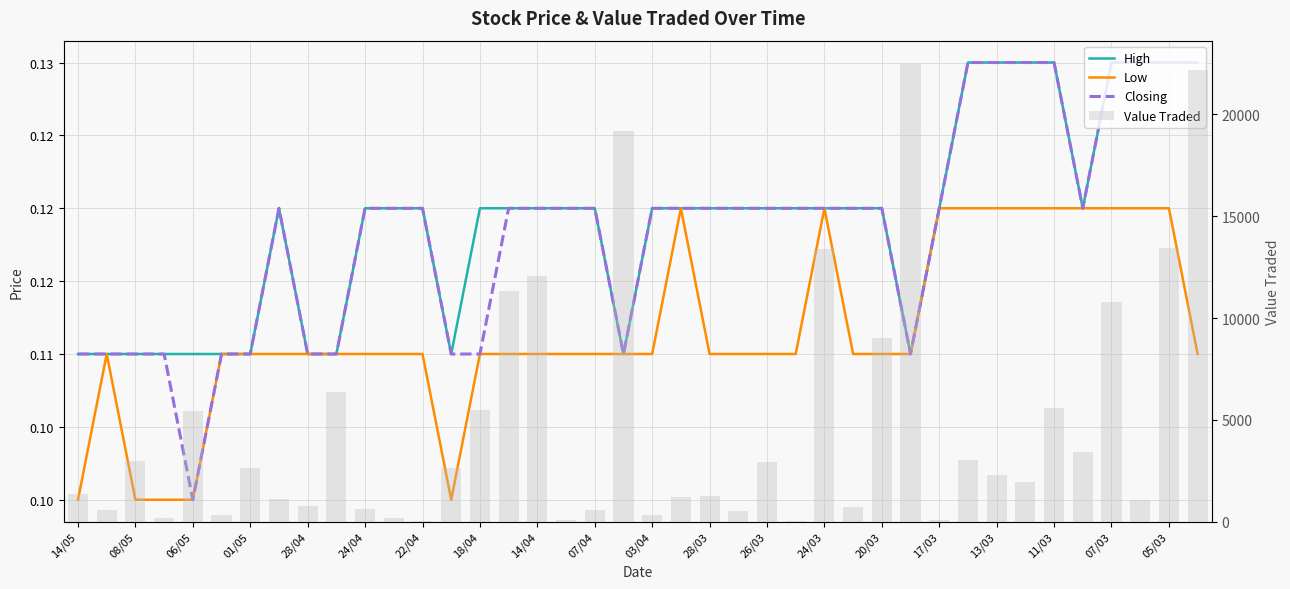

How many data points in Value Traded are above 2299?

19